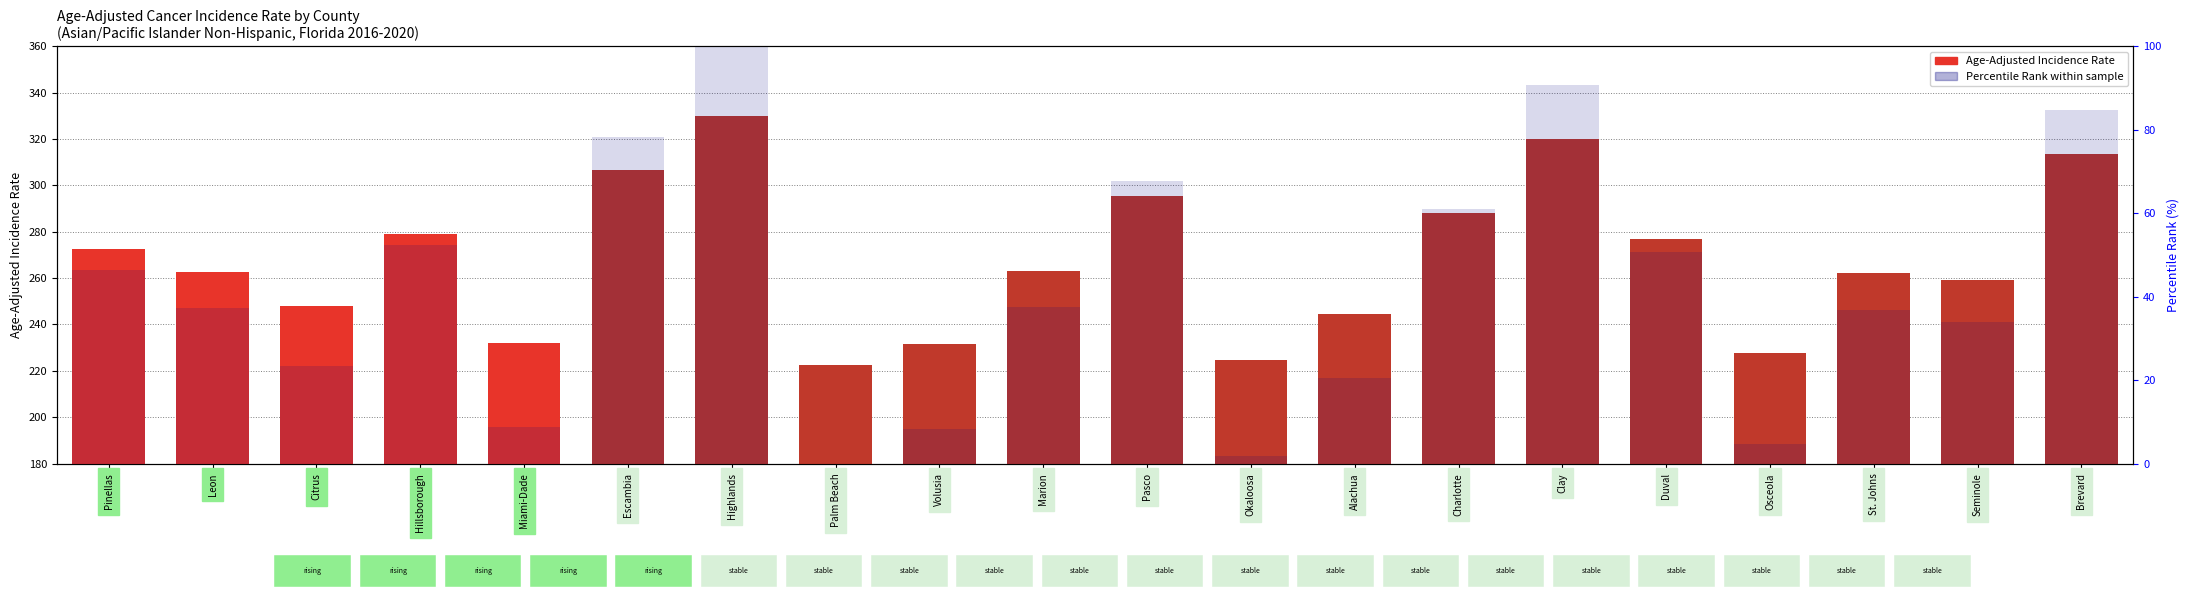

What is the spread (max minus min) of values at Volusia?

223.3